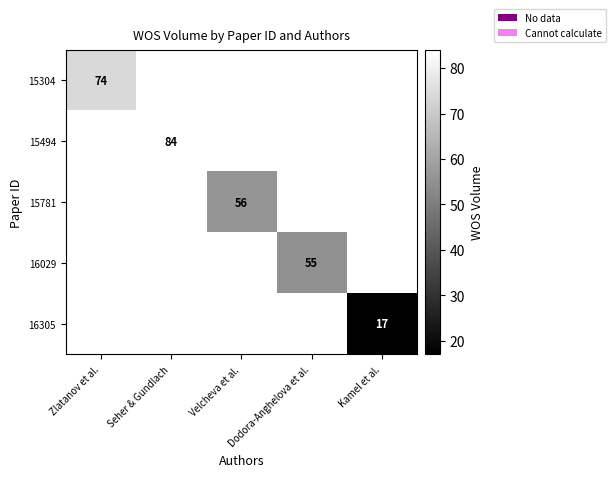

The value of 15494 at Seher & Gundlach is 126.2. True or false?

False